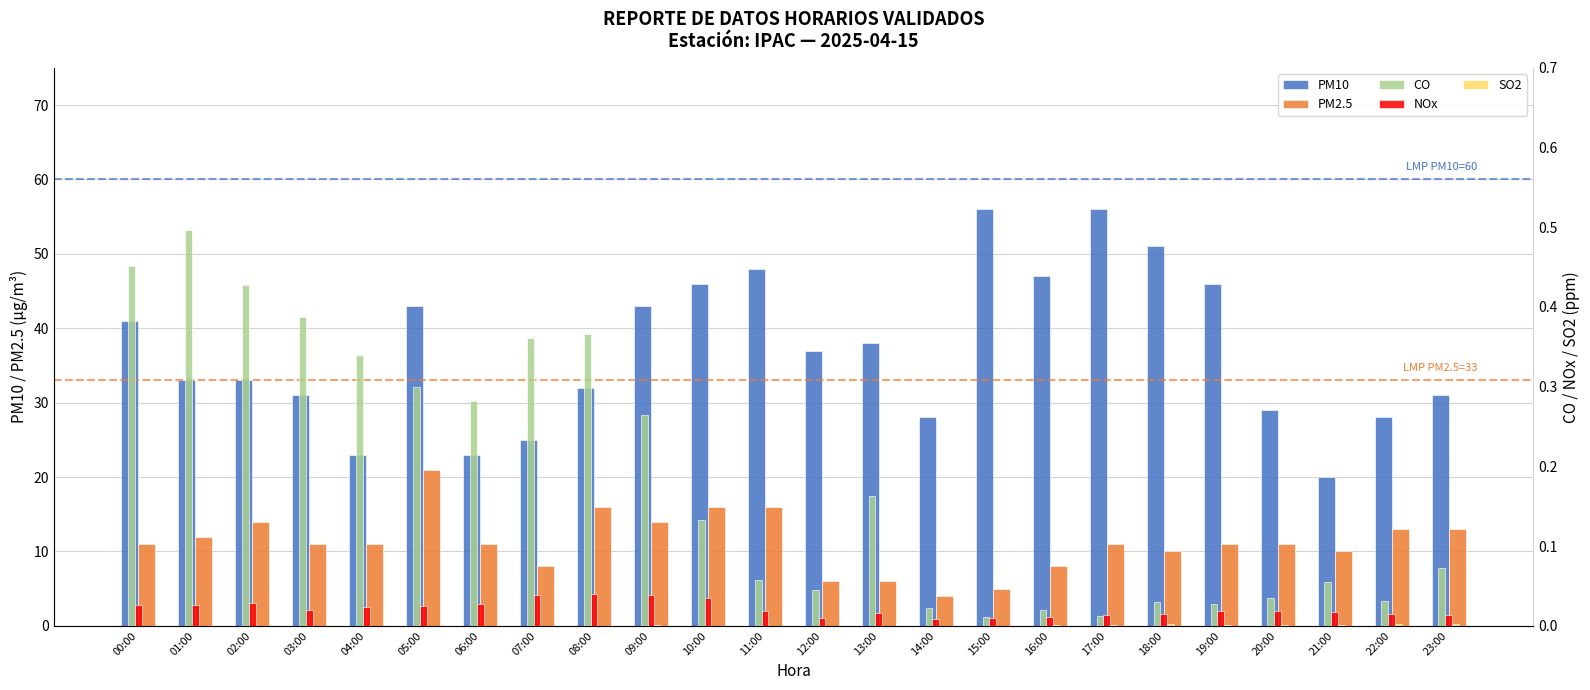

Reading left to right, transcribe all the data shown in this chart.

PM10: 00:00=41.0	01:00=33.0	02:00=33.0	03:00=31.0	04:00=23.0	05:00=43.0	06:00=23.0	07:00=25.0	08:00=32.0	09:00=43.0	10:00=46.0	11:00=48.0	12:00=37.0	13:00=38.0	14:00=28.0	15:00=56.0	16:00=47.0	17:00=56.0	18:00=51.0	19:00=46.0	20:00=29.0	21:00=20.0	22:00=28.0	23:00=31.0
PM2.5: 00:00=11.0	01:00=12.0	02:00=14.0	03:00=11.0	04:00=11.0	05:00=21.0	06:00=11.0	07:00=8.0	08:00=16.0	09:00=14.0	10:00=16.0	11:00=16.0	12:00=6.0	13:00=6.0	14:00=4.0	15:00=5.0	16:00=8.0	17:00=11.0	18:00=10.0	19:00=11.0	20:00=11.0	21:00=10.0	22:00=13.0	23:00=13.0
CO: 00:00=0.5	01:00=0.5	02:00=0.4	03:00=0.4	04:00=0.3	05:00=0.3	06:00=0.3	07:00=0.4	08:00=0.4	09:00=0.3	10:00=0.1	11:00=0.1	12:00=0.0	13:00=0.2	14:00=0.0	15:00=0.0	16:00=0.0	17:00=0.0	18:00=0.0	19:00=0.0	20:00=0.0	21:00=0.1	22:00=0.0	23:00=0.1
NOx: 00:00=0.0	01:00=0.0	02:00=0.0	03:00=0.0	04:00=0.0	05:00=0.0	06:00=0.0	07:00=0.0	08:00=0.0	09:00=0.0	10:00=0.0	11:00=0.0	12:00=0.0	13:00=0.0	14:00=0.0	15:00=0.0	16:00=0.0	17:00=0.0	18:00=0.0	19:00=0.0	20:00=0.0	21:00=0.0	22:00=0.0	23:00=0.0
SO2: 00:00=0.0	01:00=0.0	02:00=0.0	03:00=0.0	04:00=0.0	05:00=0.0	06:00=0.0	07:00=0.0	08:00=0.0	09:00=0.0	10:00=0.0	11:00=0.0	12:00=0.0	13:00=0.0	14:00=0.0	15:00=0.0	16:00=0.0	17:00=0.0	18:00=0.0	19:00=0.0	20:00=0.0	21:00=0.0	22:00=0.0	23:00=0.0